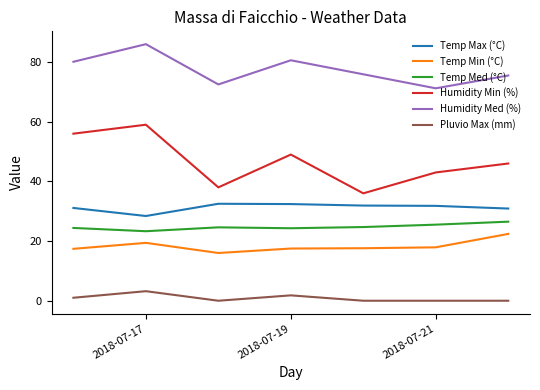

What is the maximum value for Pluvio Max (mm)?

3.2